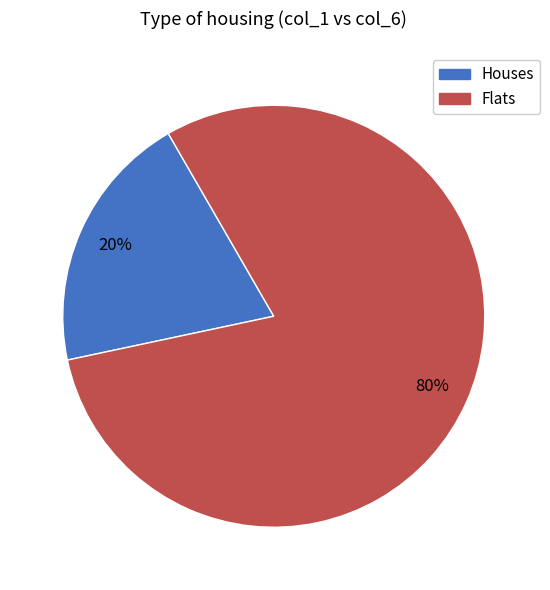

To the nearest percent, what is the difference between the largest and smallest slice percentages?

60%